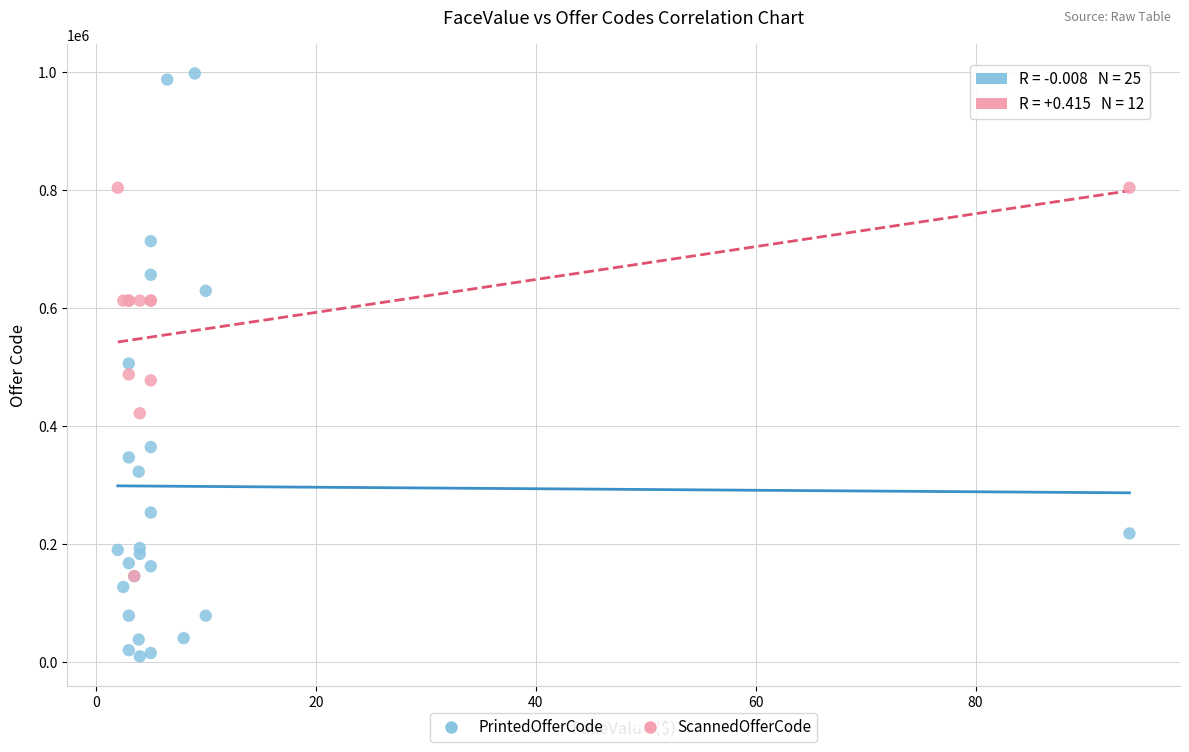

Which series contains the lowest Y value?

PrintedOfferCode